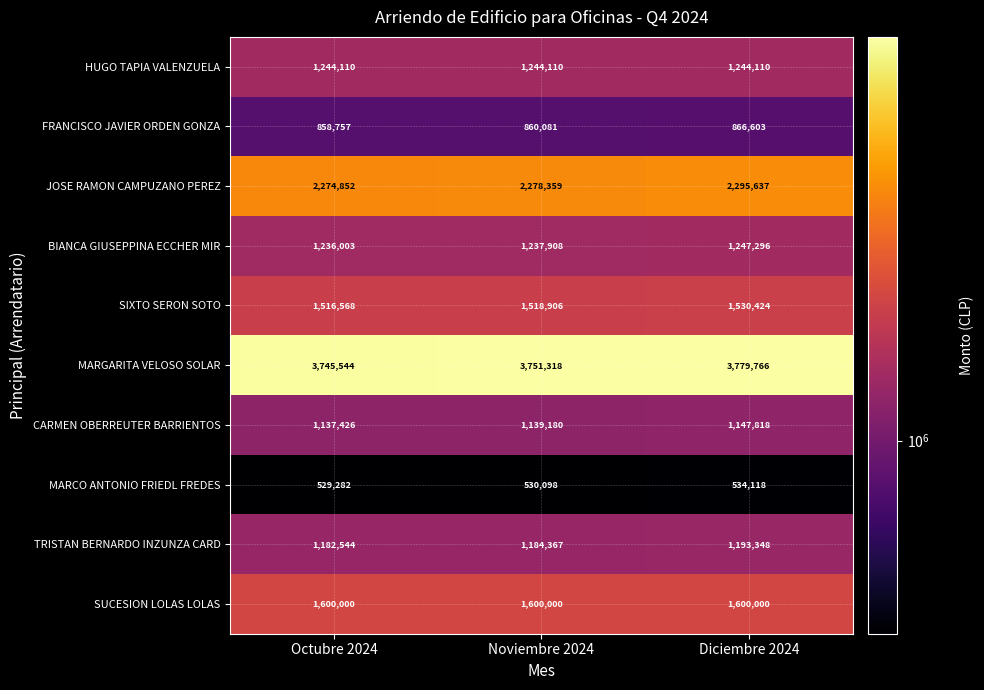

What is the spread (max minus min) of values at Noviembre 2024?

3221220